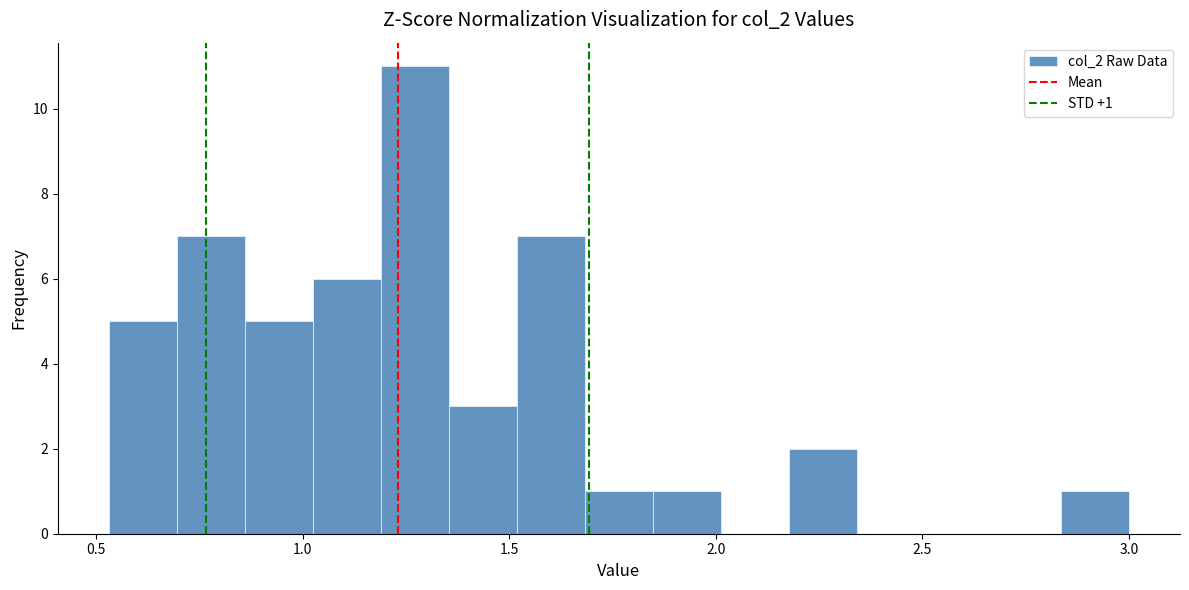

Around what value on the x-axis is the tallest bar? Give the approximate position of its centre, as read against the axis.

1.25